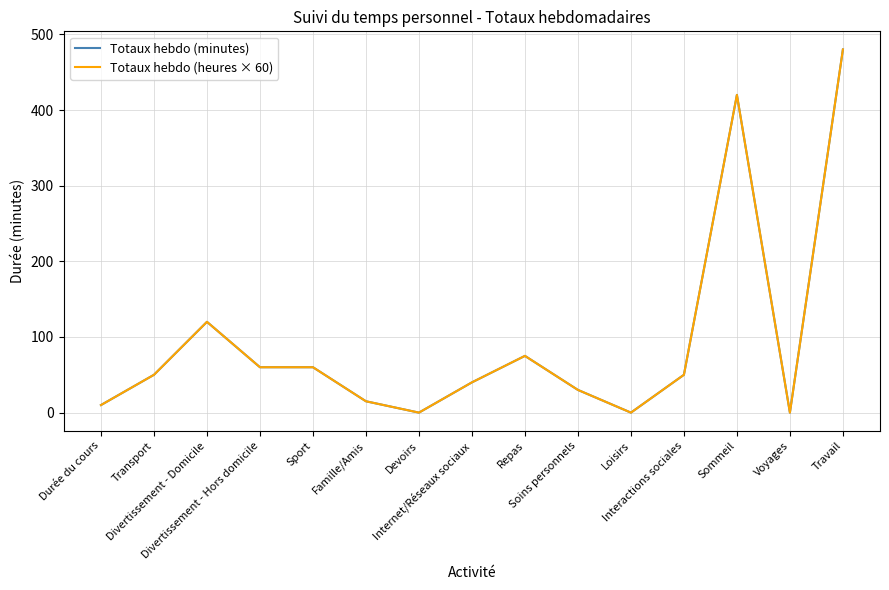

Reading left to right, extract all data points from this chart.

Totaux hebdo (minutes): 10.0	50.0	120.0	60.0	60.0	15.0	0.0	40.0	75.0	30.0	0.0	50.0	420.0	0.0	480.0
Totaux hebdo (heures × 60): 10.0	50.0	120.0	60.0	60.0	15.0	0.0	40.0	75.0	30.0	0.0	50.0	420.0	0.0	480.0